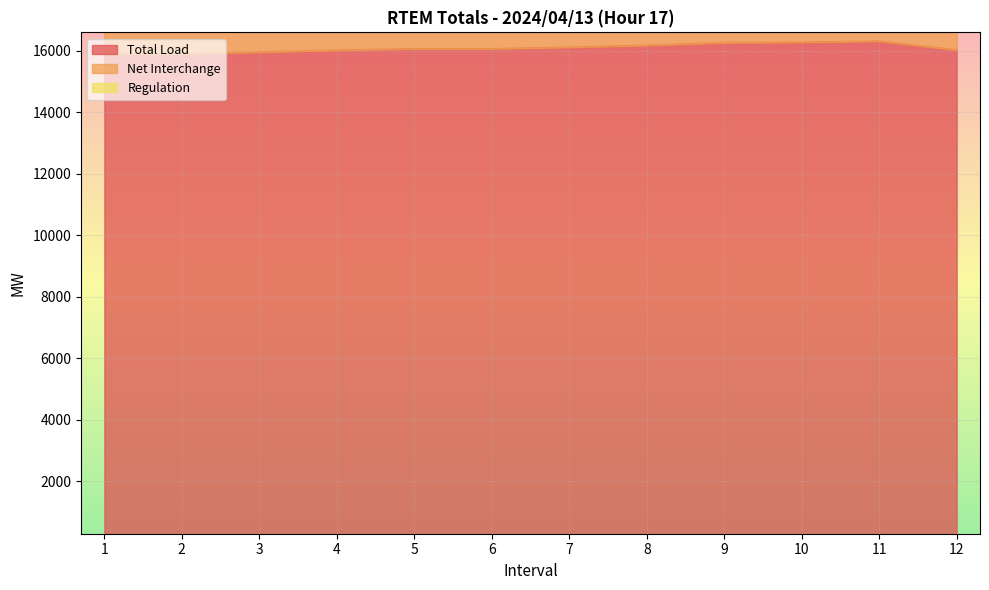

What is the minimum value for Total Load?

15893.5